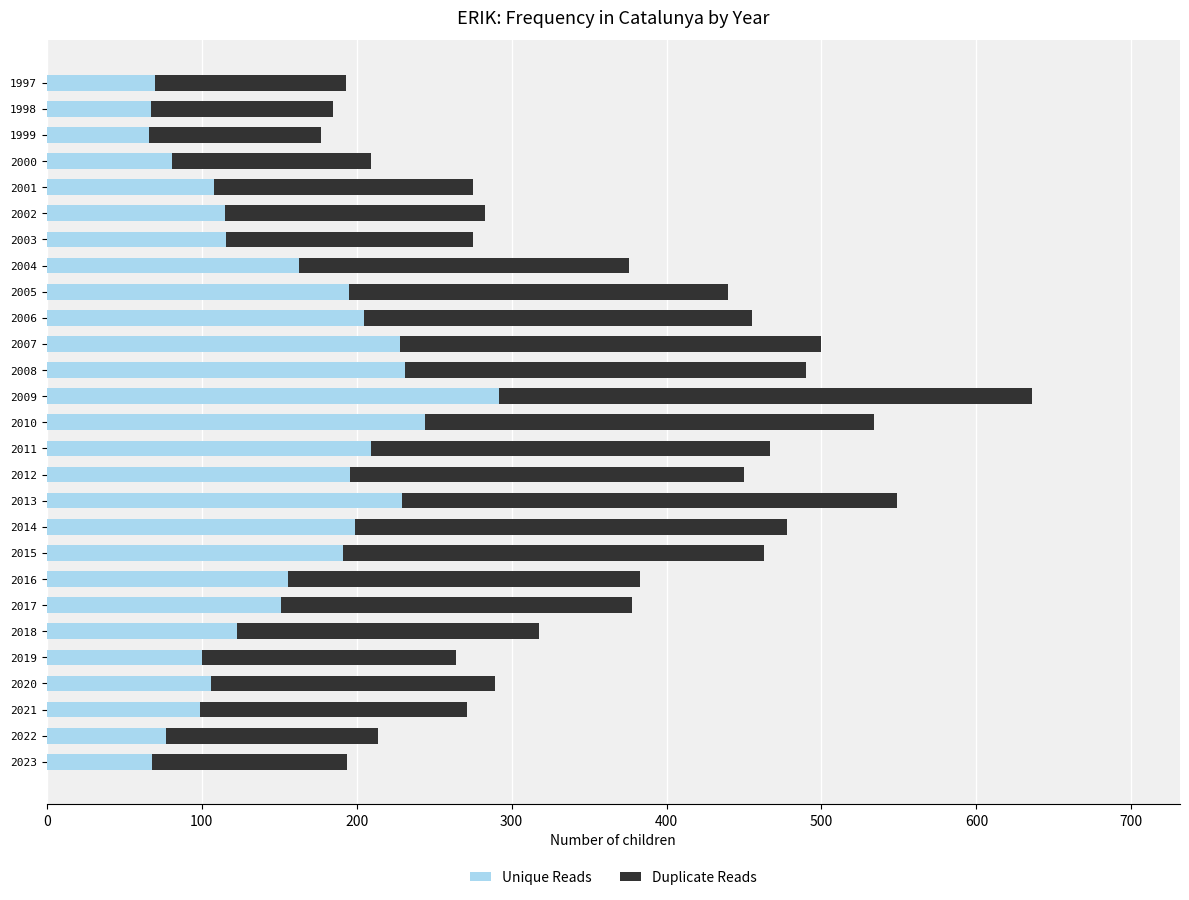

What is the average value of the Unique Reads series?

151